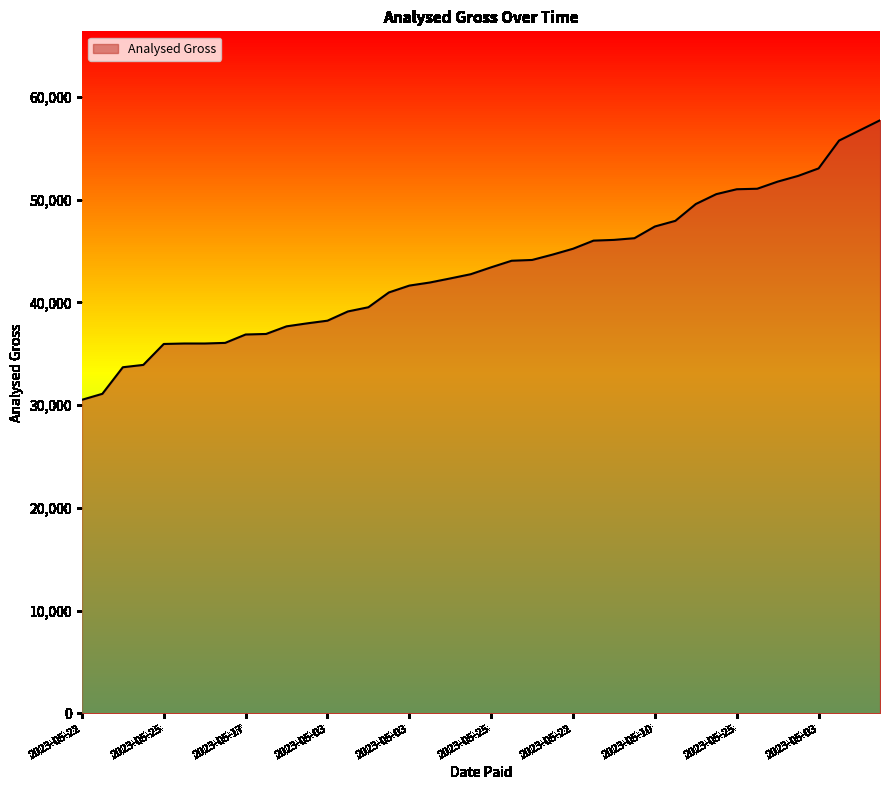

What is the maximum value shown in the chart?

57720.0